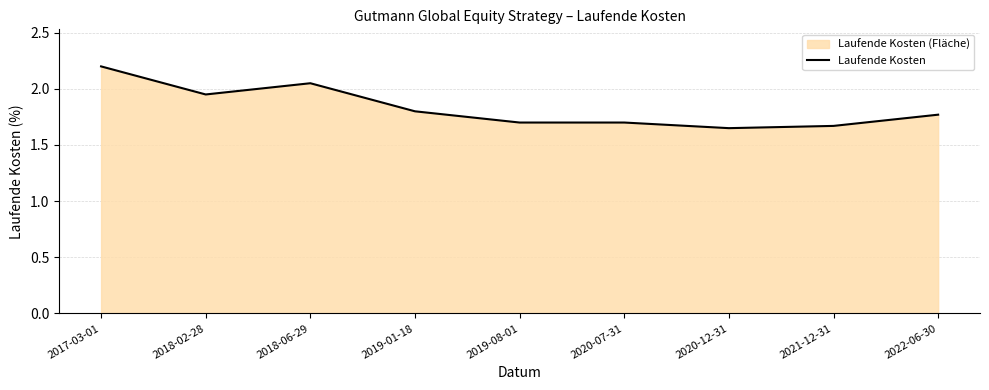

Reading left to right, what are all the values shown in this chart?

2.2	1.9	2.0	1.8	1.7	1.7	1.6	1.7	1.8